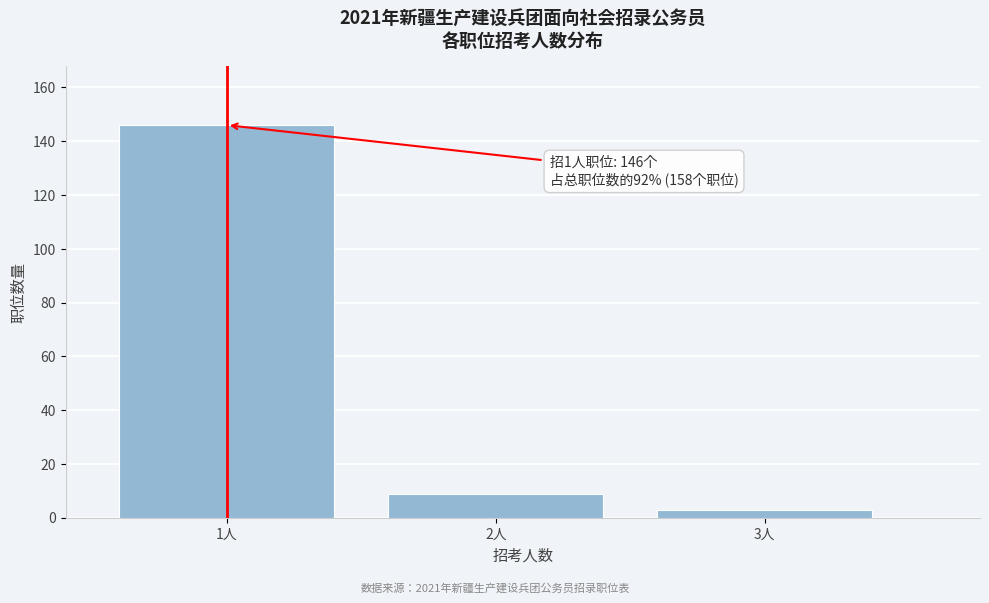

Reading left to right, list all the values displayed in this chart.

146	9	3